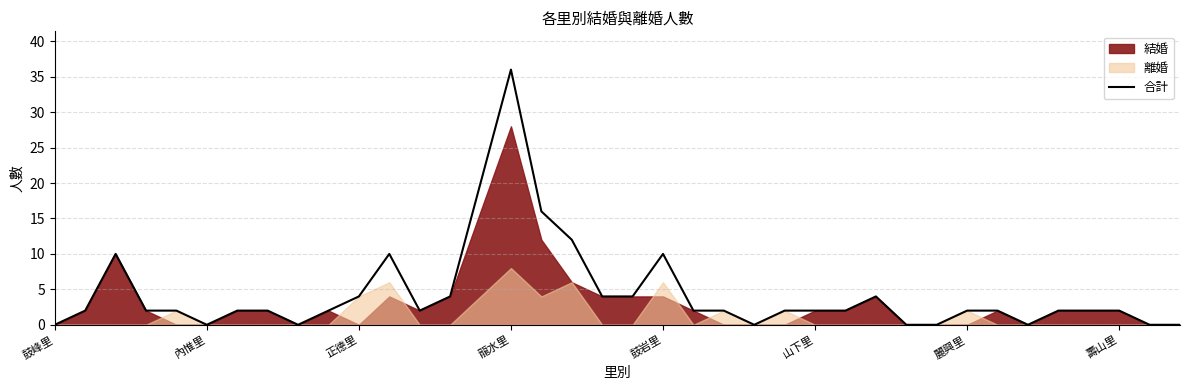

At which label does 合計 reach its peak?

龍水里